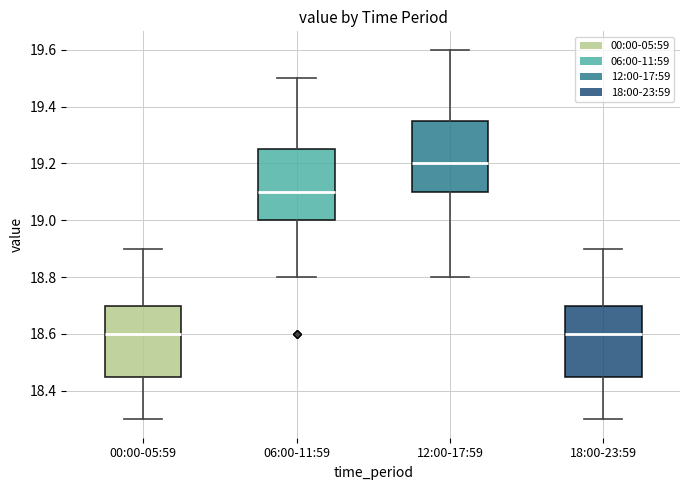

Where does the upper whisker of the box for 00:00-05:59 end on the y-axis? The values are not printed on the chart, so give them approximately, as read against the axis.

18.90